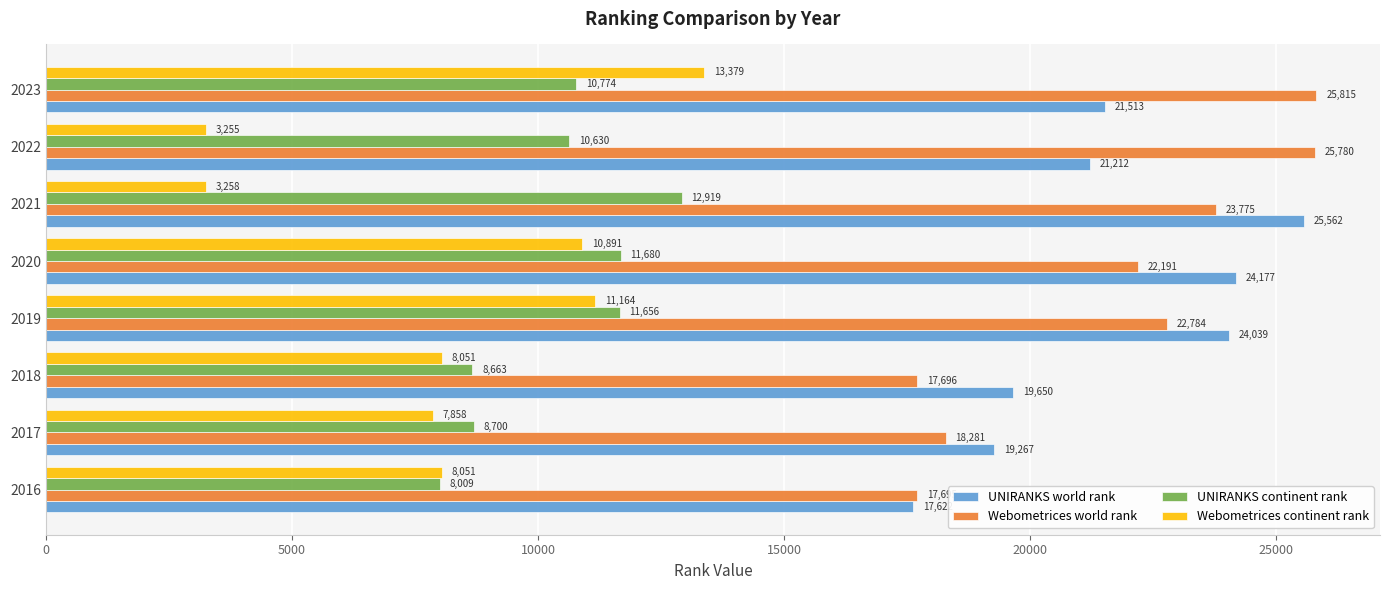

Is the value of UNIRANKS continent rank at 2019 greater than the value of Webometrices world rank at 2017?

No